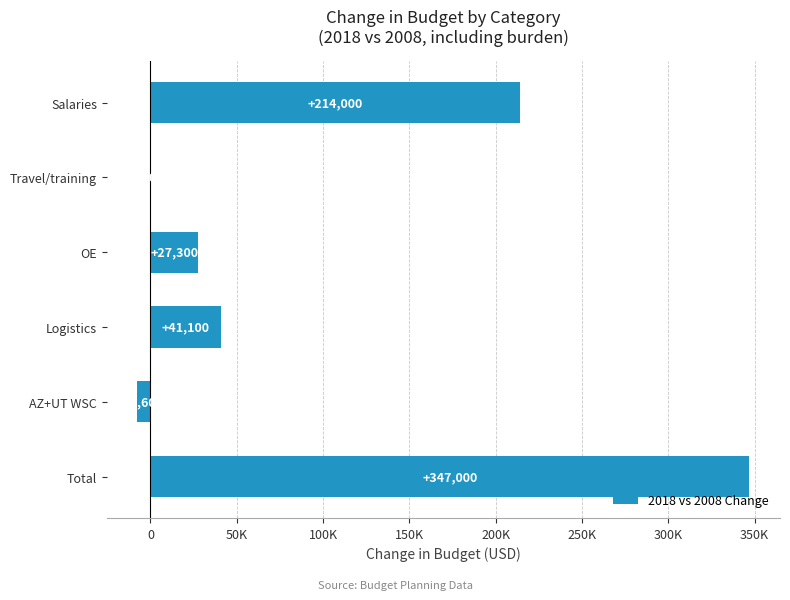

What is the difference between the maximum and minimum values?

354600